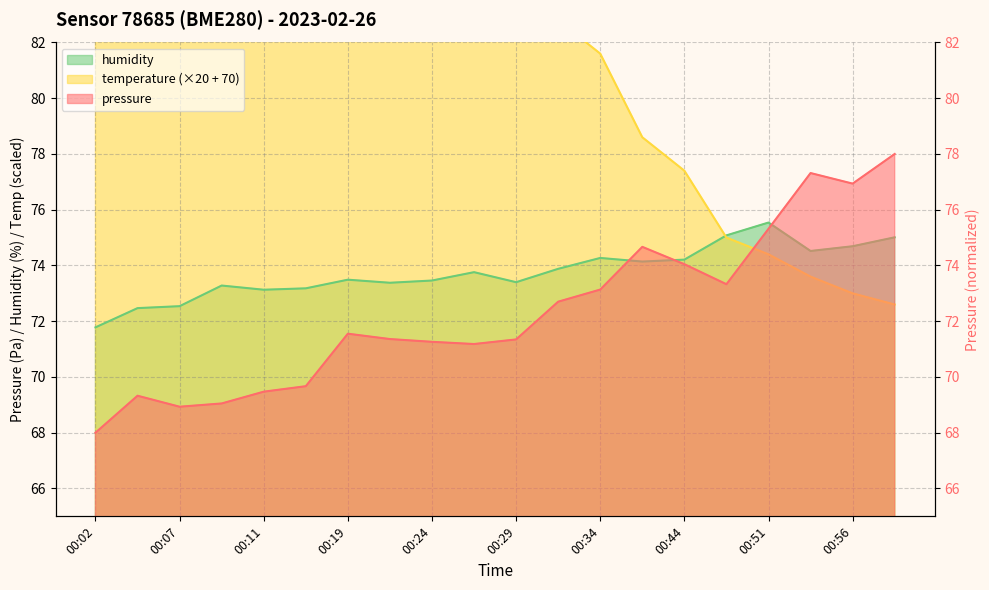

What is the smallest value displayed?

68.0